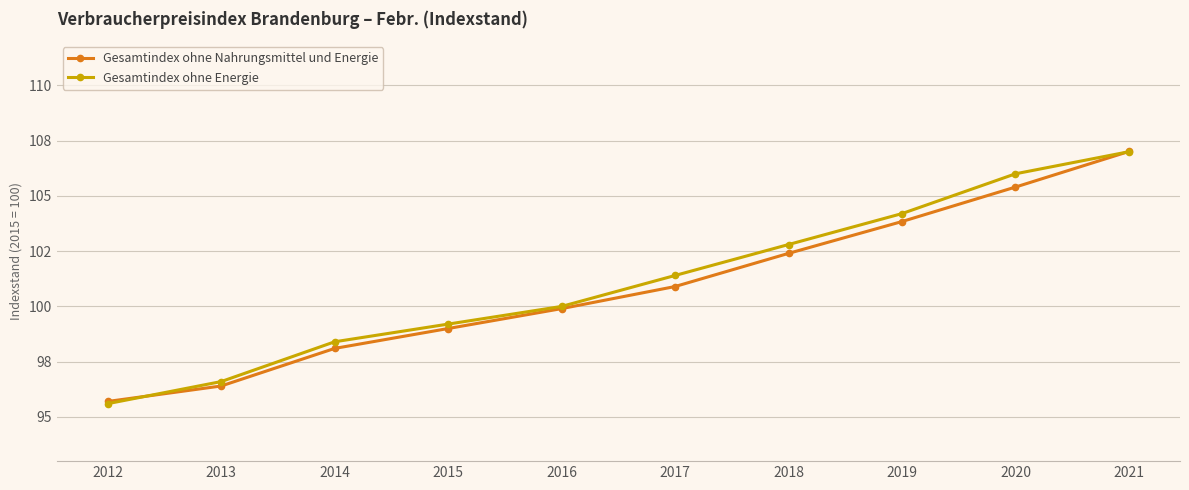

What is the difference between the Gesamtindex ohne Energie values at 2019 and 2015?

5.0